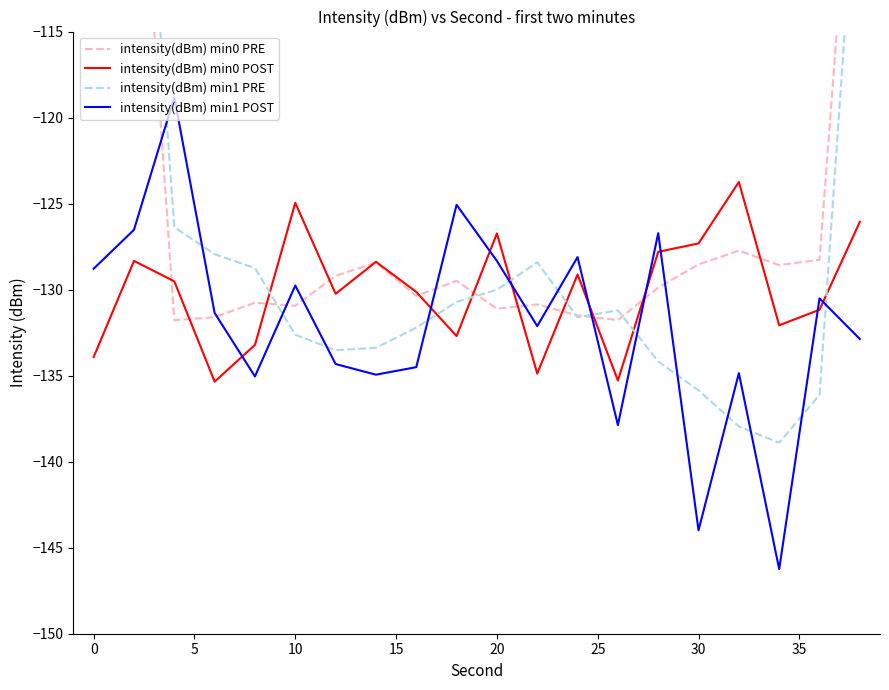

True or false: intensity(dBm) min0 POST and intensity(dBm) min1 POST cross at least once.

True